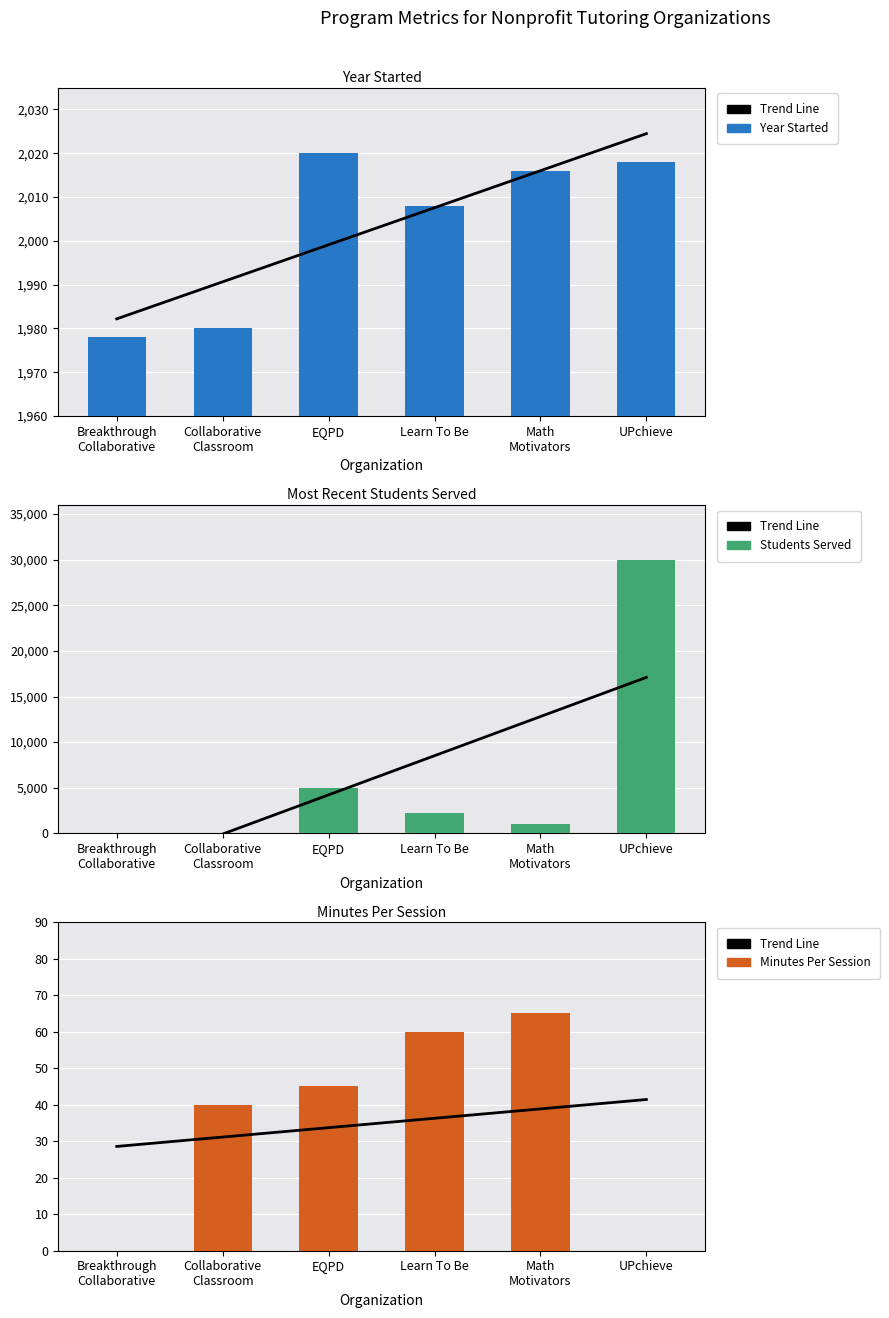

Reading left to right, extract all data points from this chart.

Trend Line: Breakthrough
Collaborative=28.6	Collaborative
Classroom=31.1	EQPD=33.7	Learn To Be=36.3	Math
Motivators=38.9	UPchieve=41.4
Year Started: Breakthrough
Collaborative=1978.0	Collaborative
Classroom=1980.0	EQPD=2020.0	Learn To Be=2008.0	Math
Motivators=2016.0	UPchieve=2018.0
Students Served: Breakthrough
Collaborative=0.0	Collaborative
Classroom=0.0	EQPD=4999.0	Learn To Be=2200.0	Math
Motivators=1000.0	UPchieve=30000.0
Minutes Per Session: Breakthrough
Collaborative=0.0	Collaborative
Classroom=40.0	EQPD=45.0	Learn To Be=60.0	Math
Motivators=65.0	UPchieve=0.0